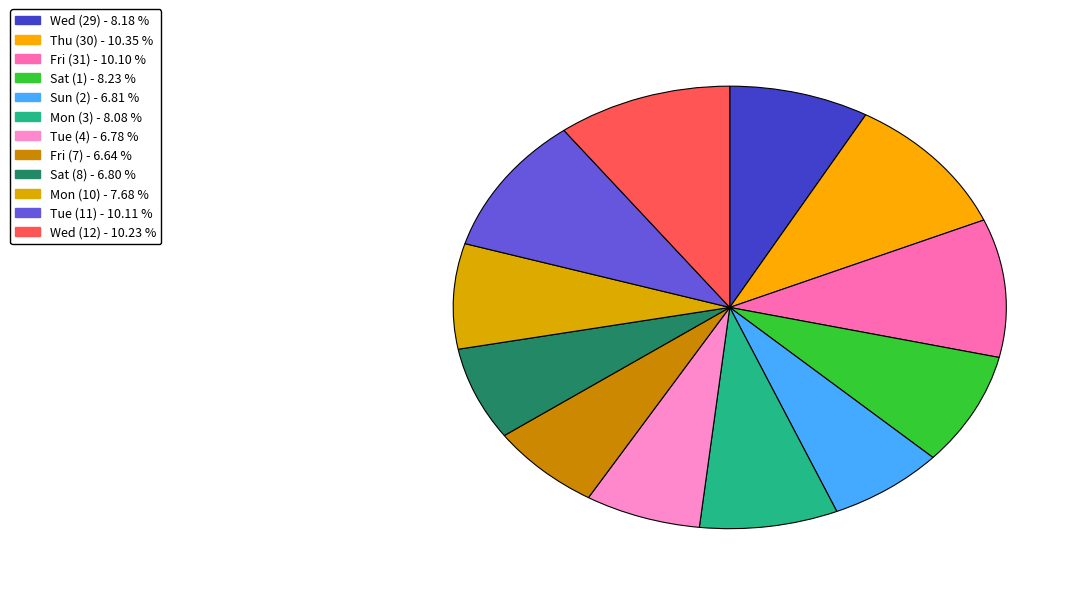

How many slices are in this pie chart?

12